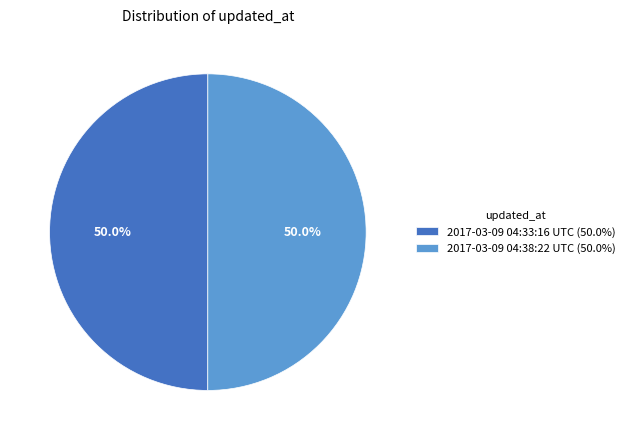

Approximately how many times larger is the value at 2017-03-09 04:38:22 UTC (50.0%) compared to 2017-03-09 04:33:16 UTC (50.0%)?

1.0